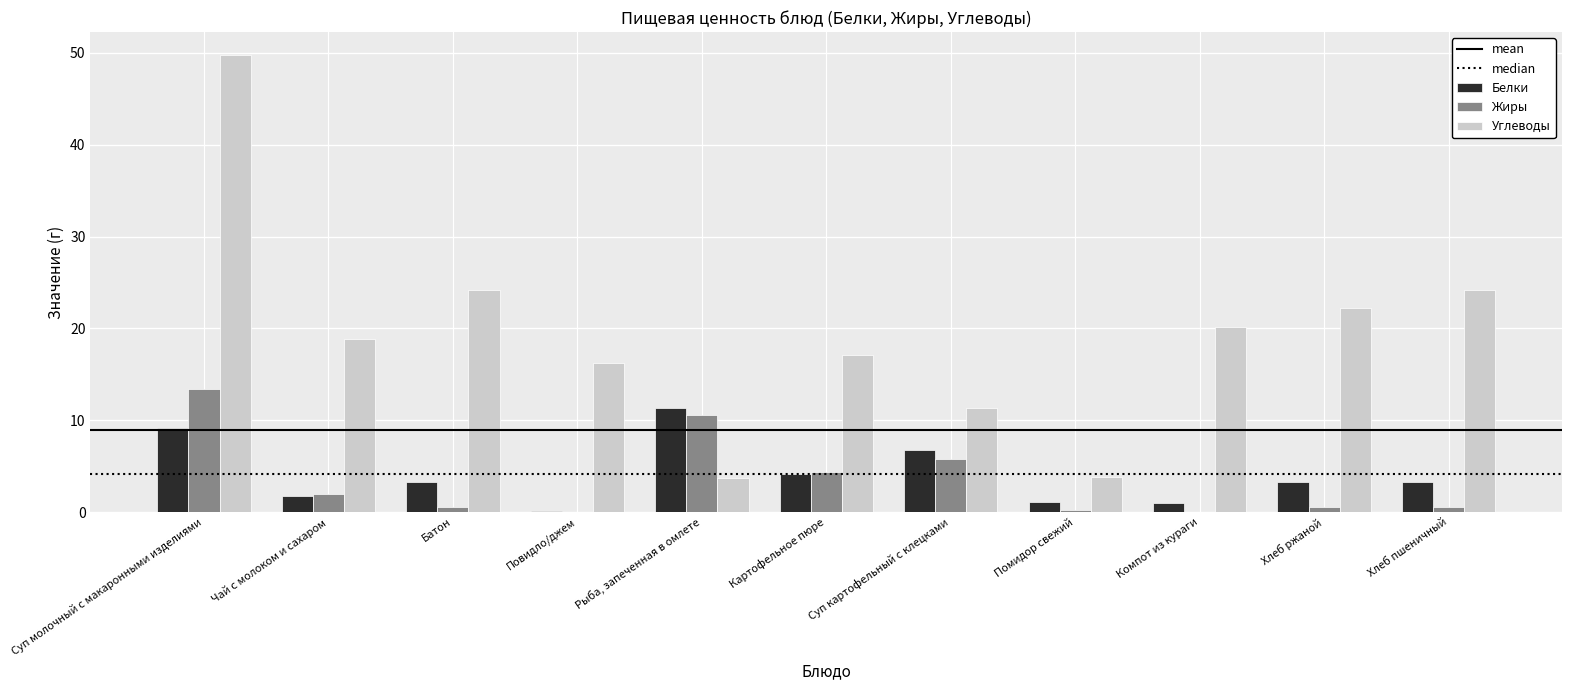

Which series changed the most between Чай с молоком и сахаром and Повидло/джем?

Углеводы